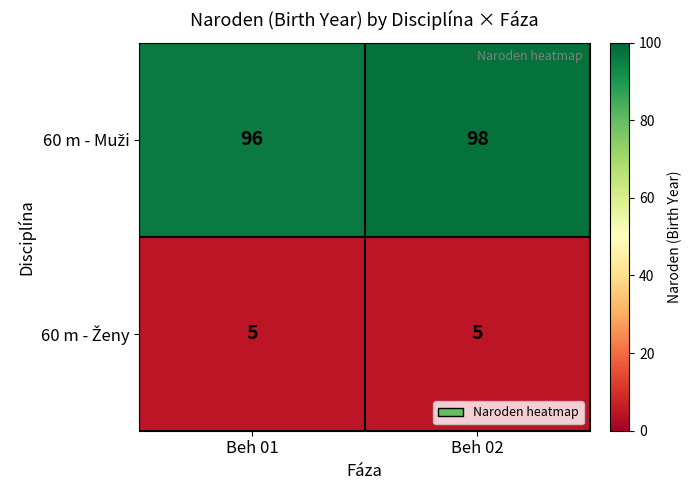

What is the maximum value shown in the chart?

98